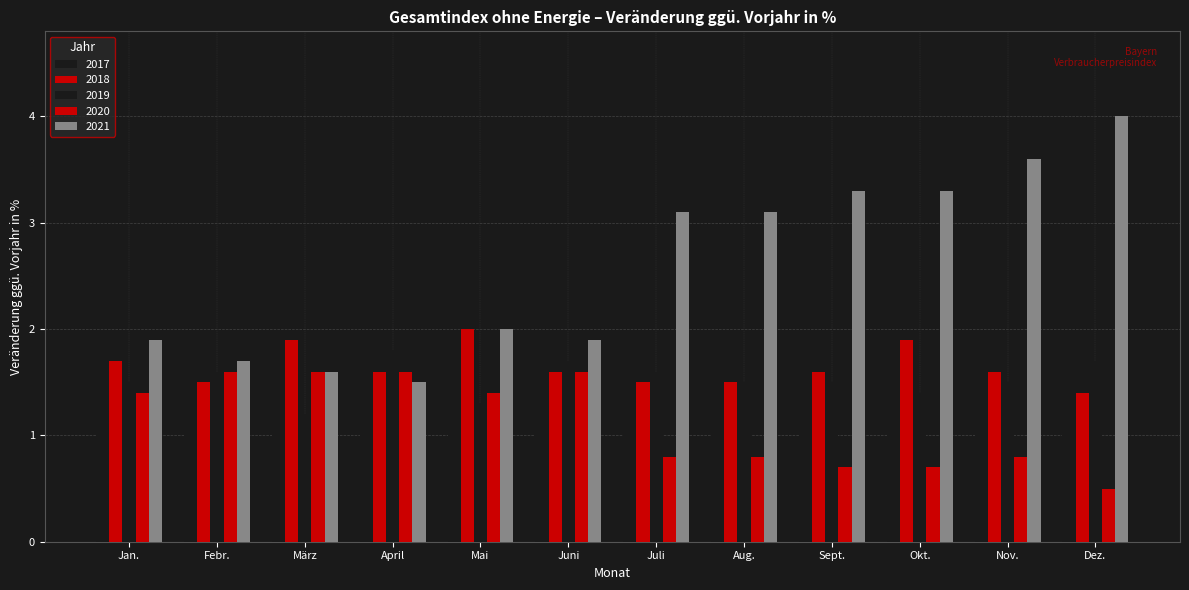

Between Juni and Sept., which series saw the biggest shift?

2021